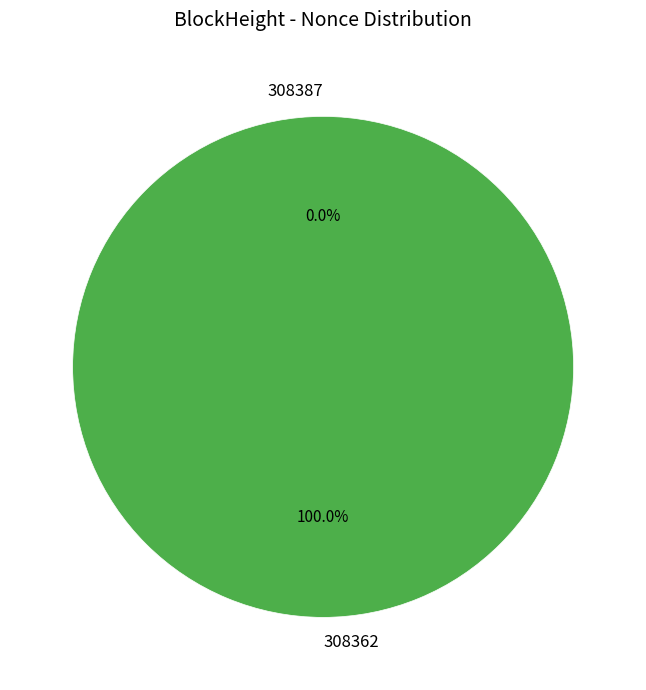

How many slices are in this pie chart?

2